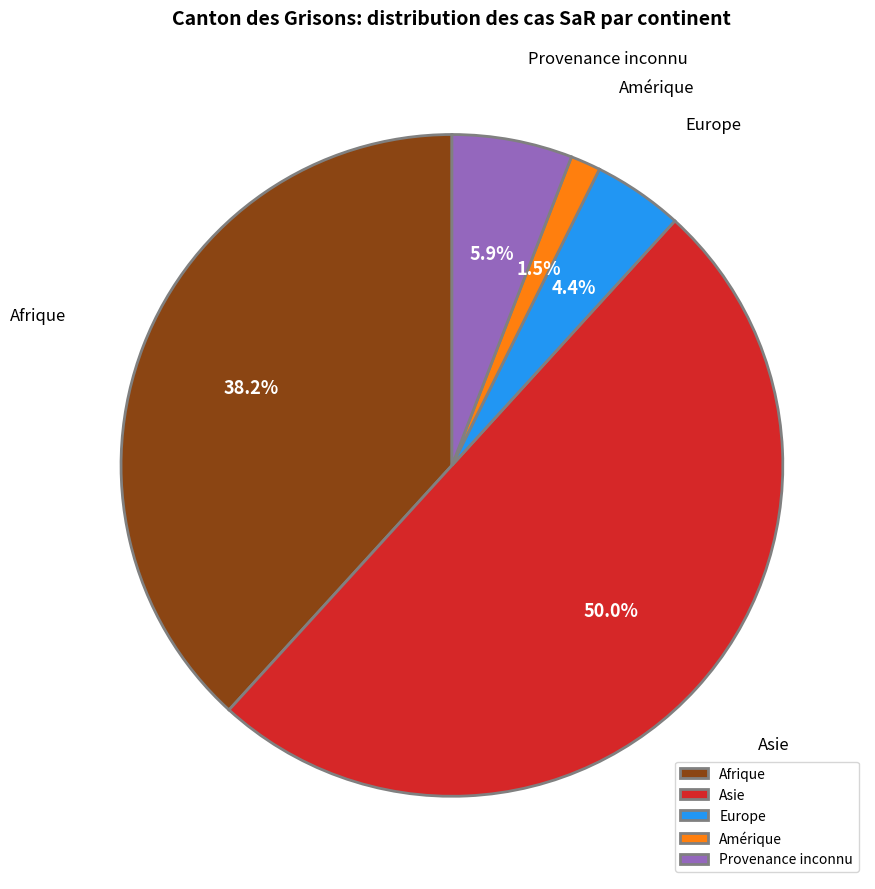

Rank the categories by value from lowest to highest.

Amérique, Europe, Provenance inconnu, Afrique, Asie